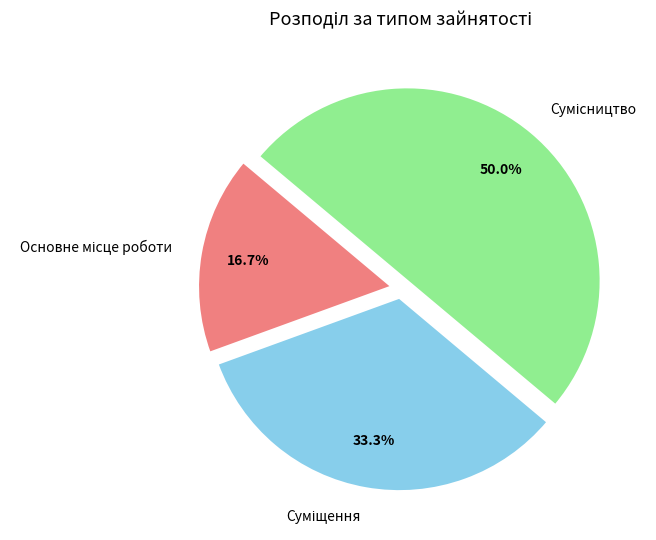

Do Основне місце роботи and Сумісництво together represent more than half of the pie?

Yes